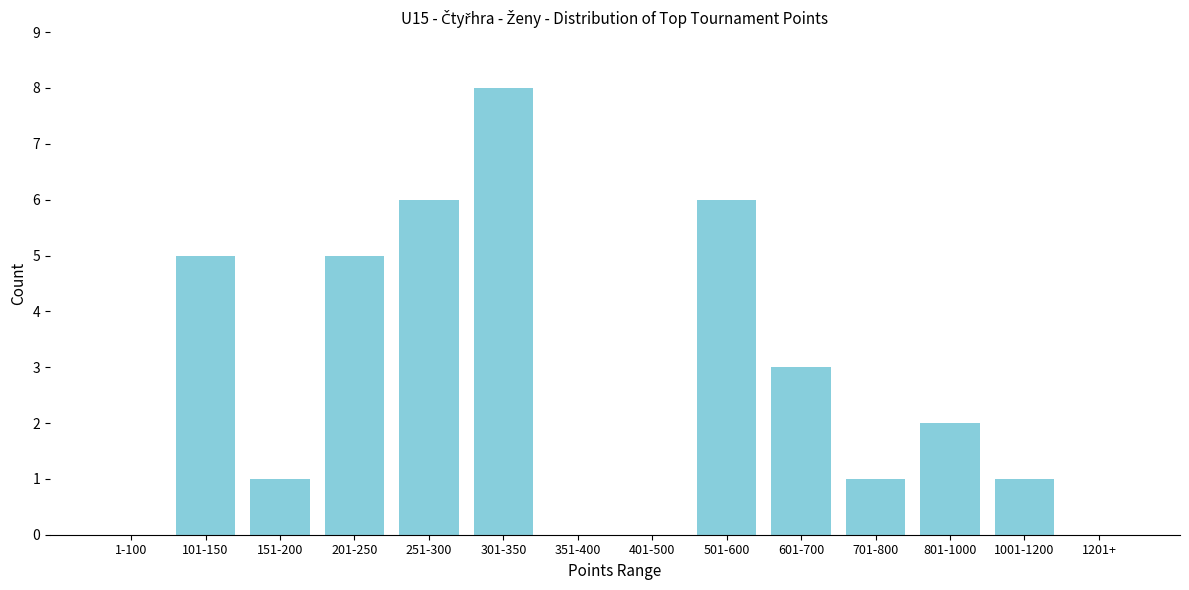

Reading right to left, extract all data points from this chart.

1201+=0	1001-1200=1	801-1000=2	701-800=1	601-700=3	501-600=6	401-500=0	351-400=0	301-350=8	251-300=6	201-250=5	151-200=1	101-150=5	1-100=0